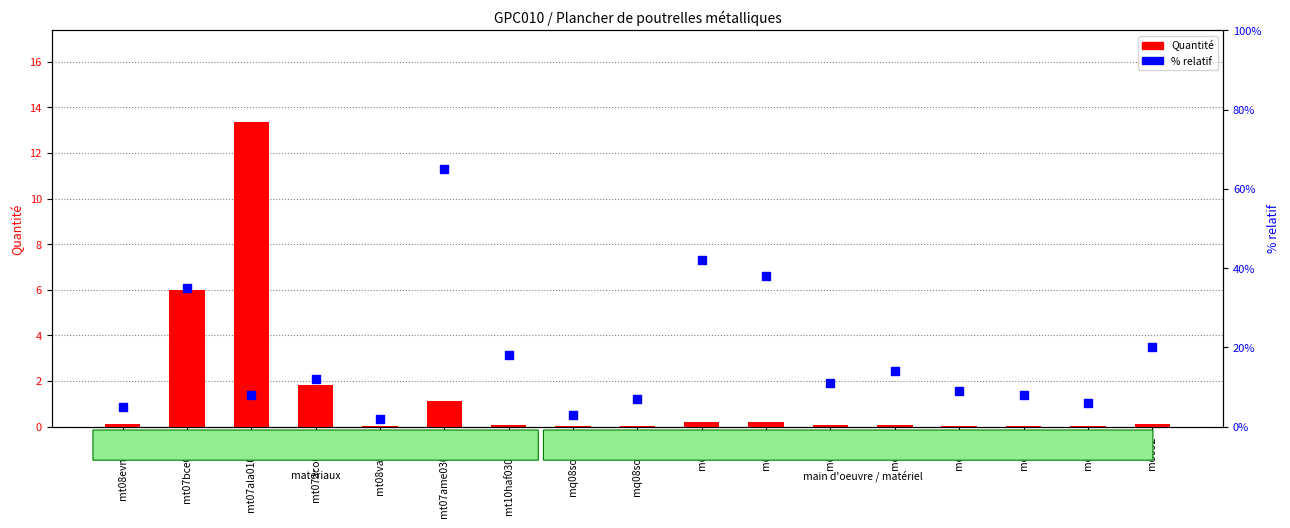

At which category is the sum across all series the highest?

mt07ame030adg